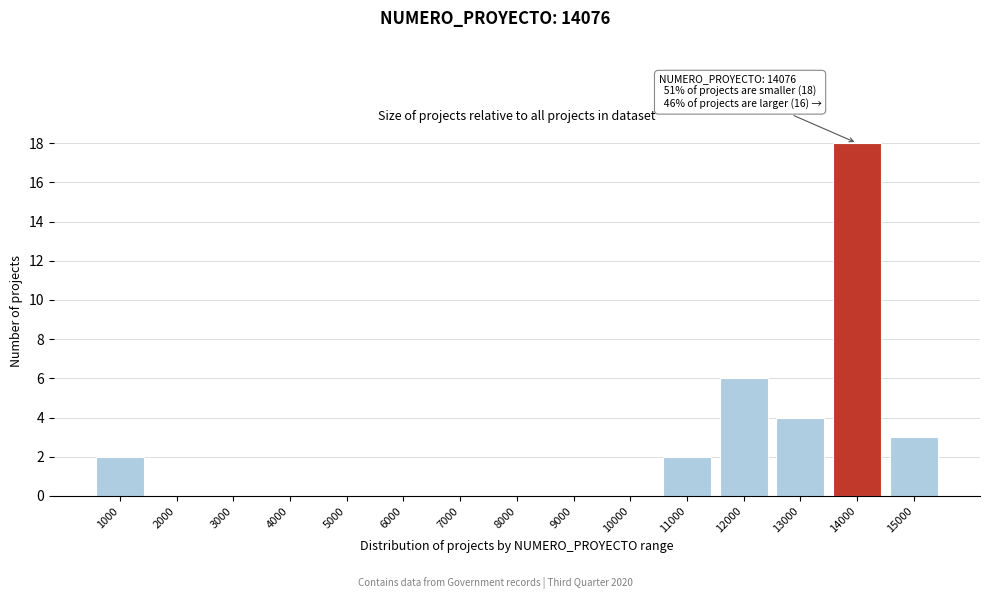

Reading left to right, extract all data points from this chart.

1000=2	2000=0	3000=0	4000=0	5000=0	6000=0	7000=0	8000=0	9000=0	10000=0	11000=2	12000=6	13000=4	14000=18	15000=3